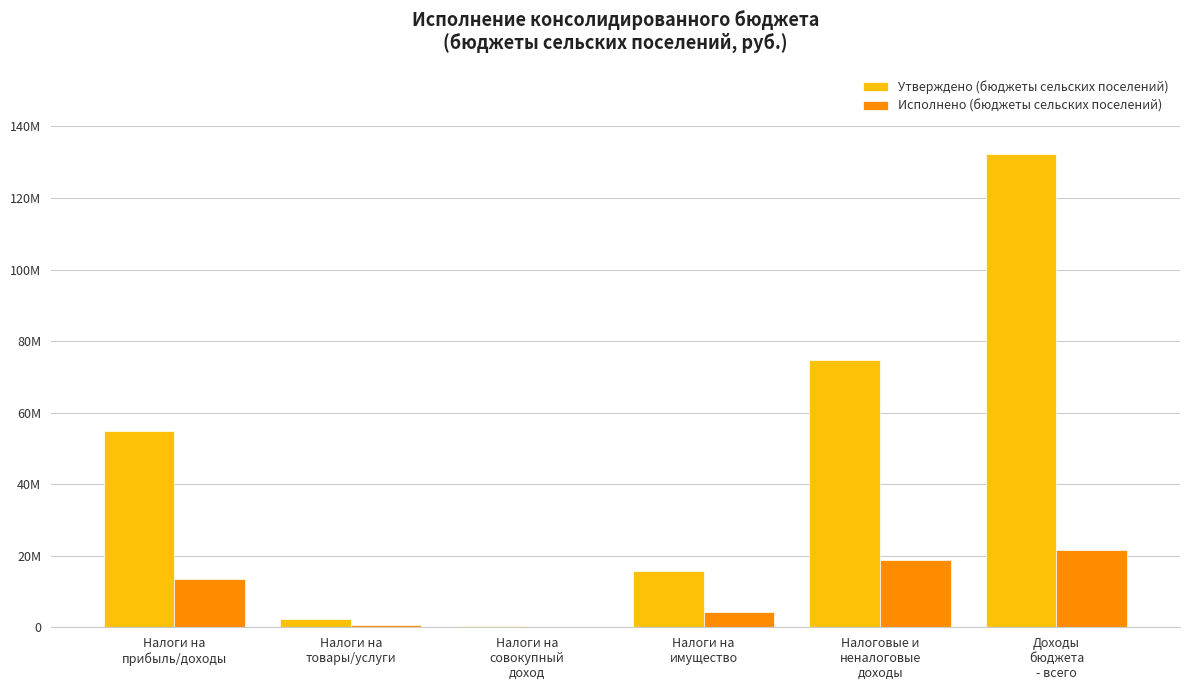

Which series has the largest total across all categories?

Утверждено (бюджеты сельских поселений)